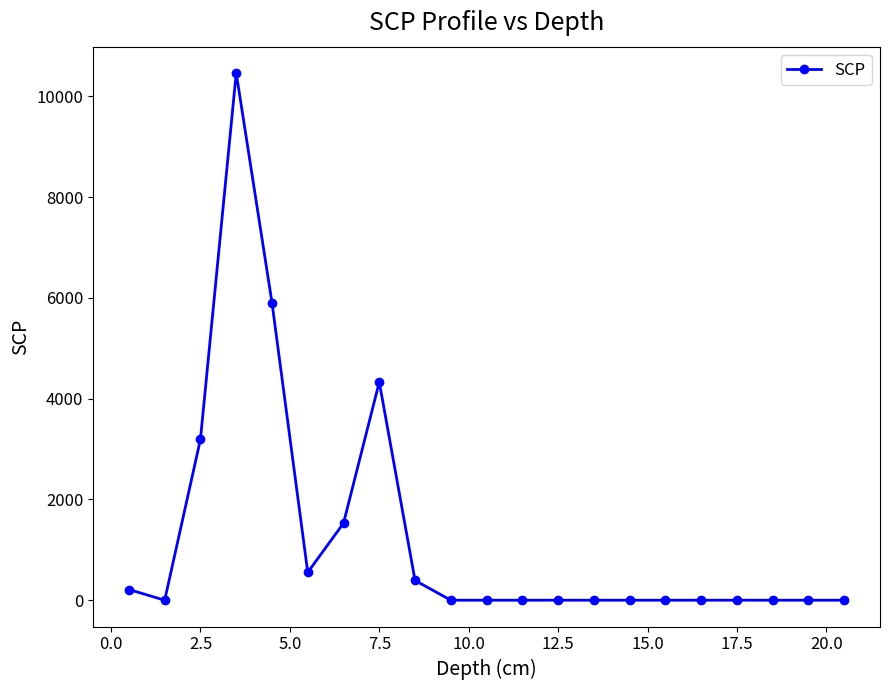

Reading right to left, list all the values displayed in this chart.

0.0	0.0	0.0	0.0	0.0	0.0	0.0	0.0	0.0	0.0	0.0	0.0	392.1	4329.1	1528.1	552.9	5905.7	10461.5	3192.4	0.0	212.3